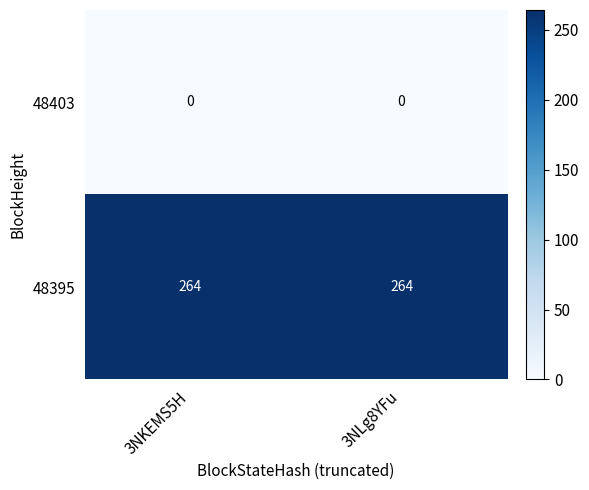

Rank the series by their average value, from lowest to highest.

48403, 48395